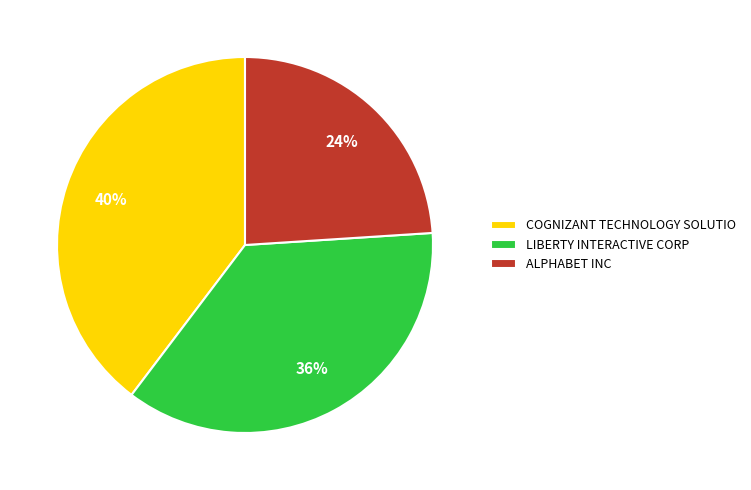

To the nearest percent, what is the average slice percentage?

33%